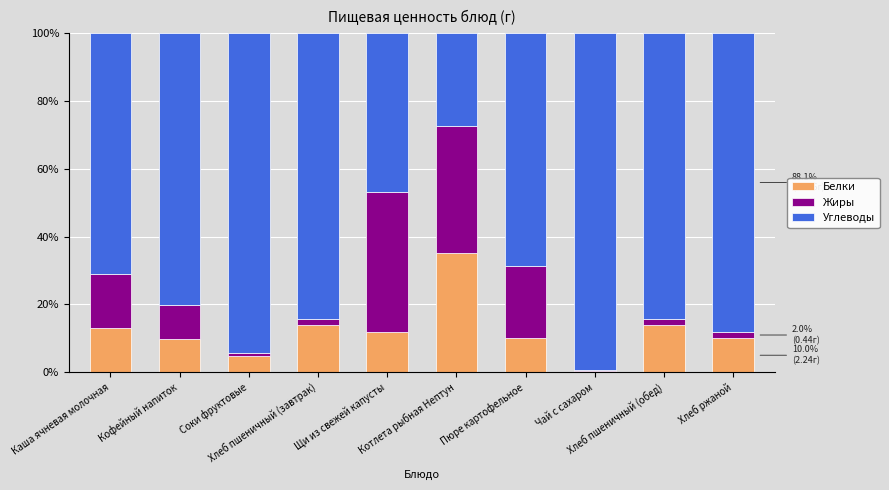

What is the total value across all series at Соки фруктовые?

100.0